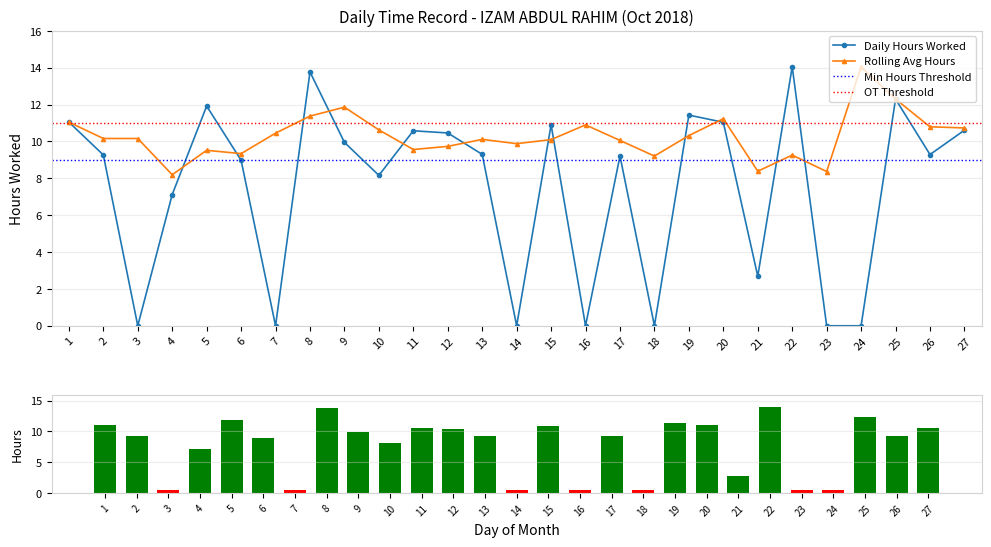

How many bars are there in total?

27